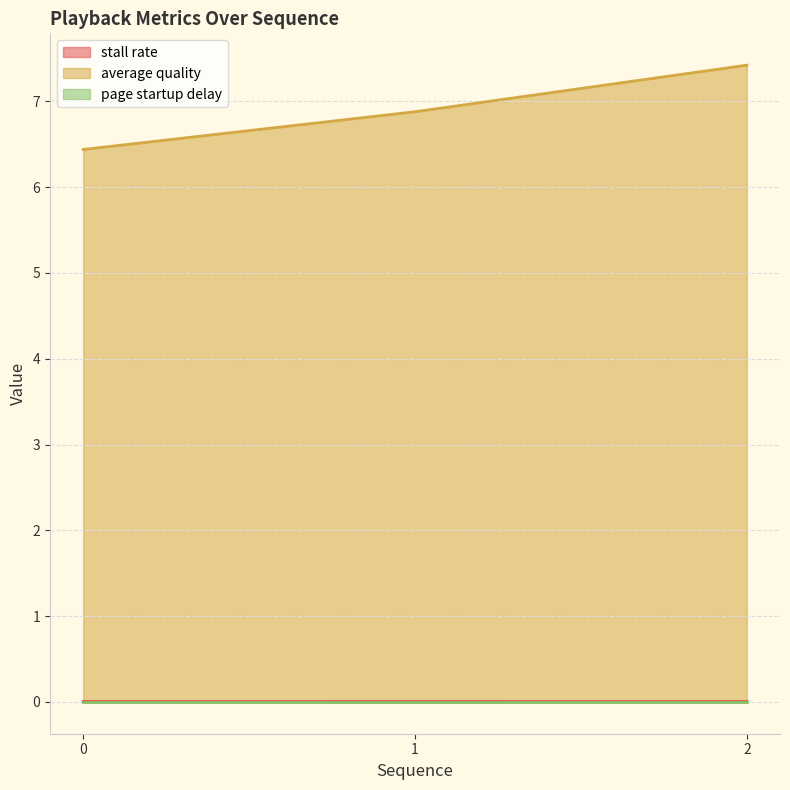

At how many categories does at least one series exceed 0?

3